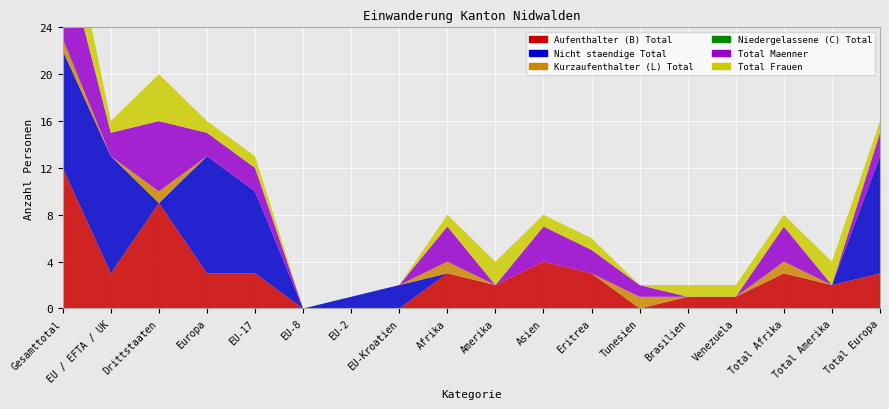

Reading left to right, extract all data points from this chart.

Aufenthalter (B) Total: 12	3	9	3	3	0	0	0	3	2	4	3	0	1	1	3	2	3
Nicht staendige Total: 10	10	0	10	7	0	1	2	0	0	0	0	0	0	0	0	0	10
Kurzaufenthalter (L) Total: 1	0	1	0	0	0	0	0	1	0	0	0	1	0	0	1	0	0
Niedergelassene (C) Total: 0	0	0	0	0	0	0	0	0	0	0	0	0	0	0	0	0	0
Total Maenner: 8	2	6	2	2	0	0	0	3	0	3	2	1	0	0	3	0	2
Total Frauen: 5	1	4	1	1	0	0	0	1	2	1	1	0	1	1	1	2	1